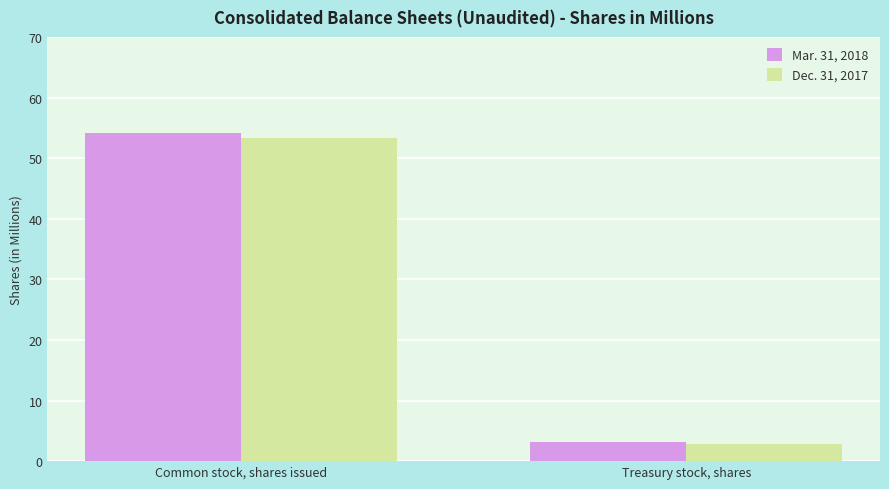

What is the difference between the maximum and minimum values in the Mar. 31, 2018 series?

51.0